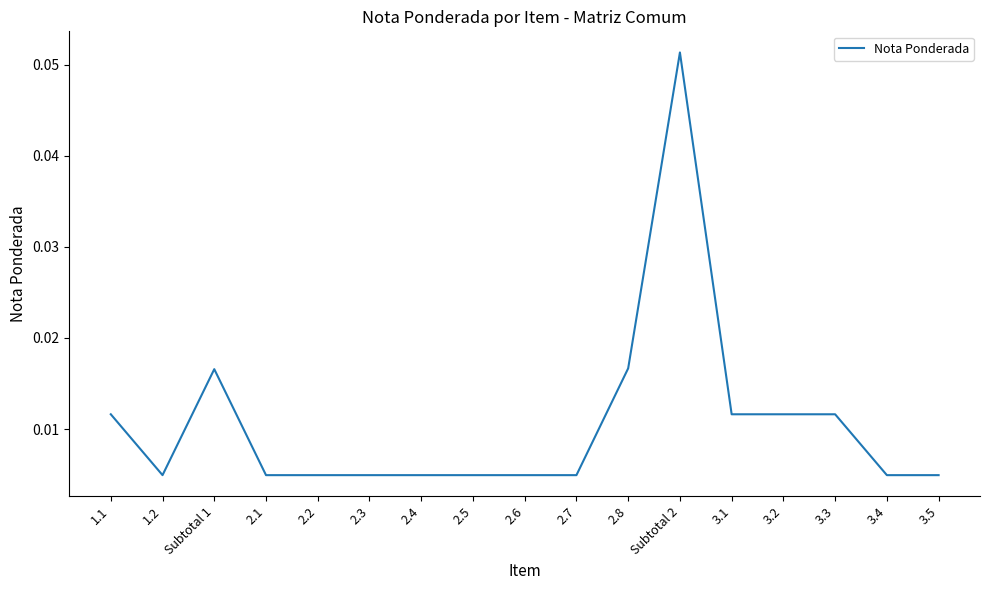

What position from the left is 3.1?

13